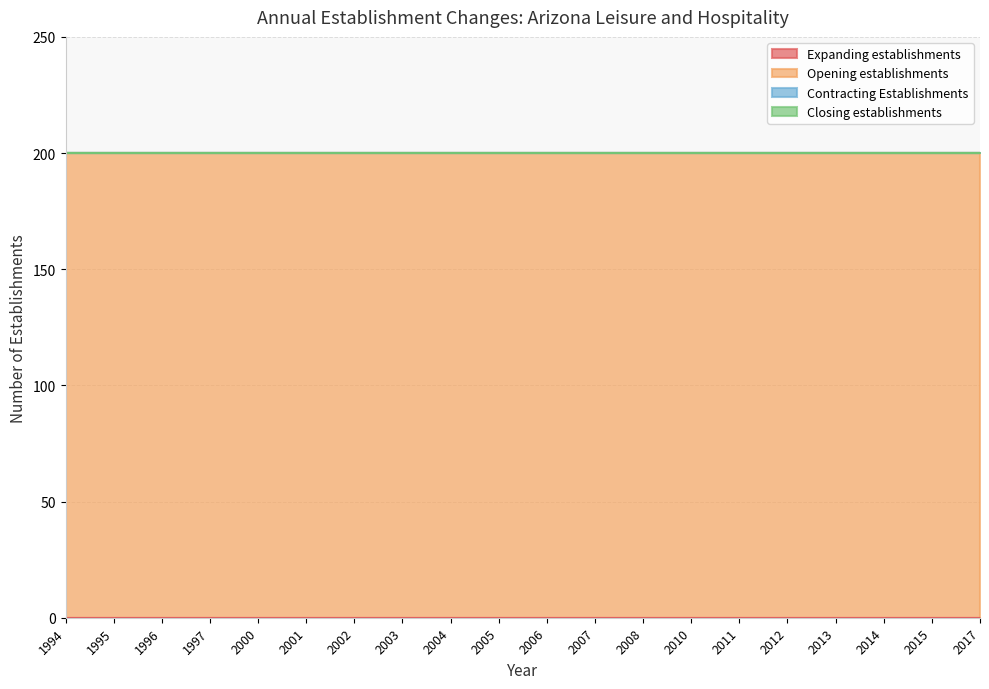

Which category has the lowest value across all series?

1994